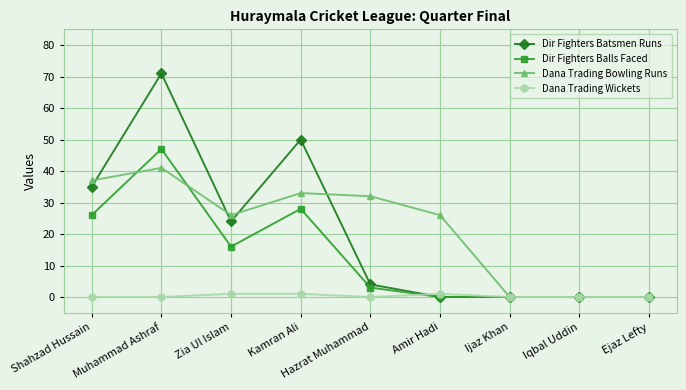

What is the label of the 3rd point from the right?

Ijaz Khan